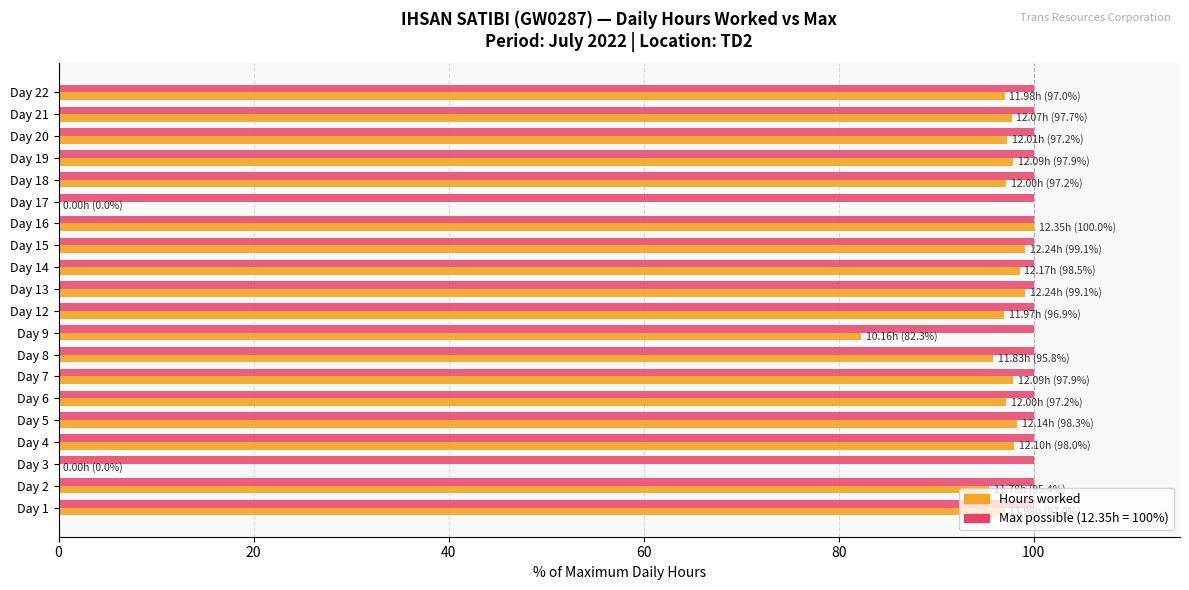

Between Day 9 and Day 19, which series saw the biggest shift?

Hours worked